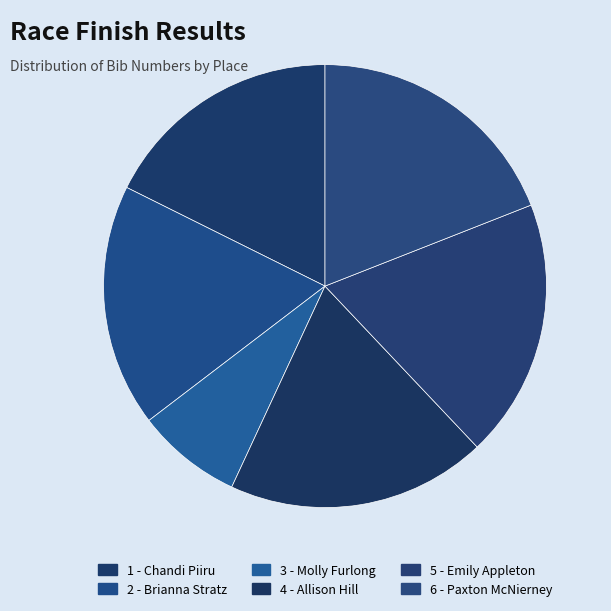

Does 2 - Brianna Stratz account for over 50% of the chart?

No